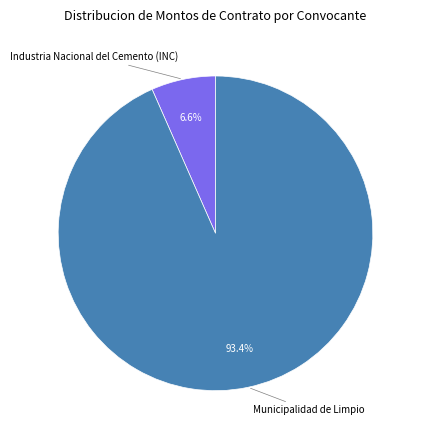

To the nearest percent, what is the average slice percentage?

50%